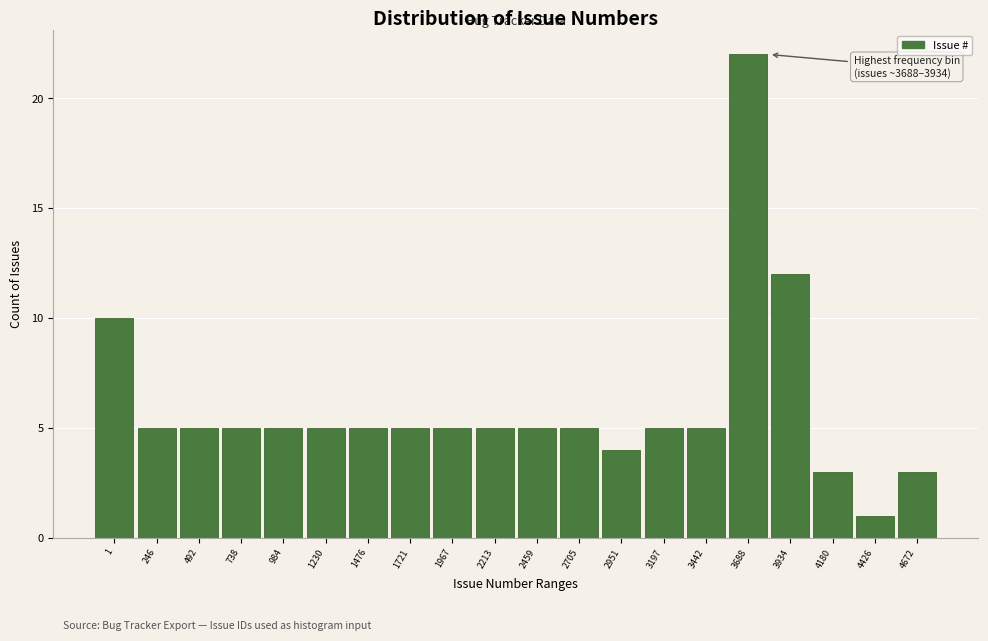

Reading left to right, extract all data points from this chart.

1=10	246=5	492=5	738=5	984=5	1230=5	1476=5	1721=5	1967=5	2213=5	2459=5	2705=5	2951=4	3197=5	3442=5	3688=22	3934=12	4180=3	4426=1	4672=3